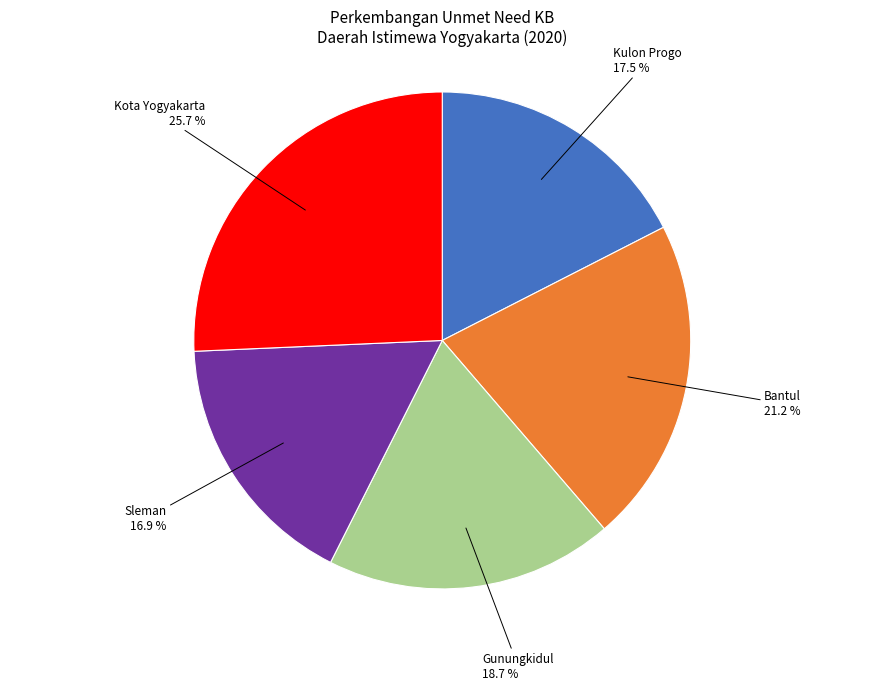

Combined, do Kulon Progo and Kota Yogyakarta account for over 50%?

No